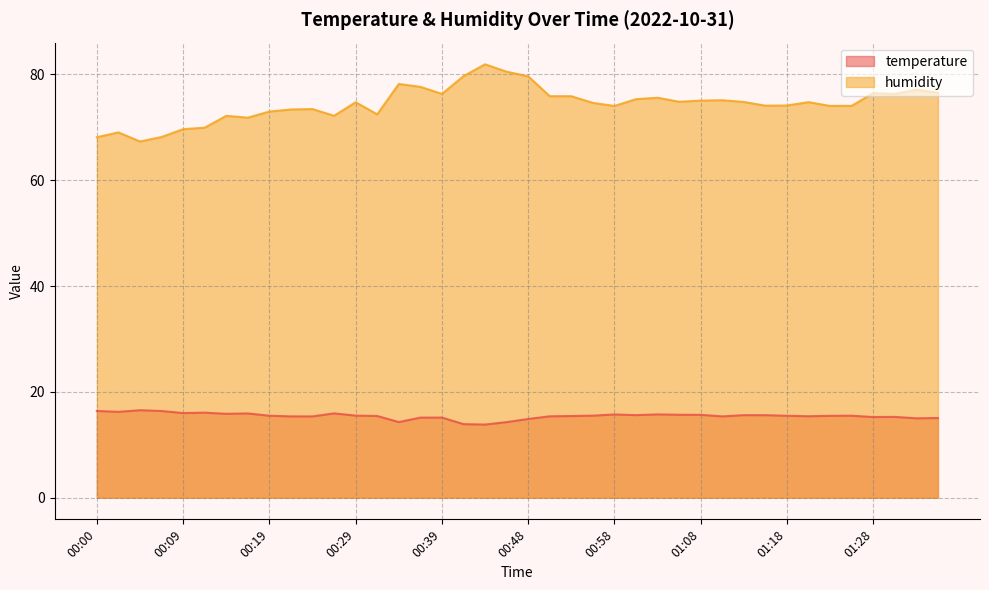

At how many categories does at least one series exceed 27?

40